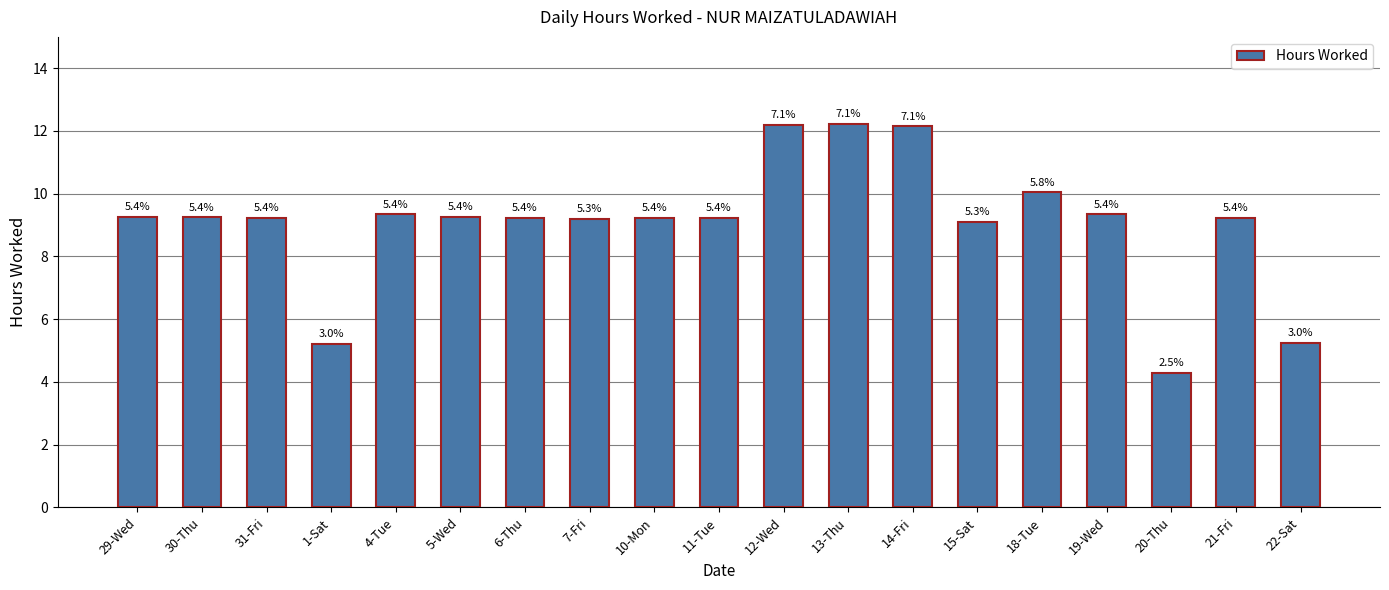

Which label corresponds to the largest value in the chart?

13-Thu